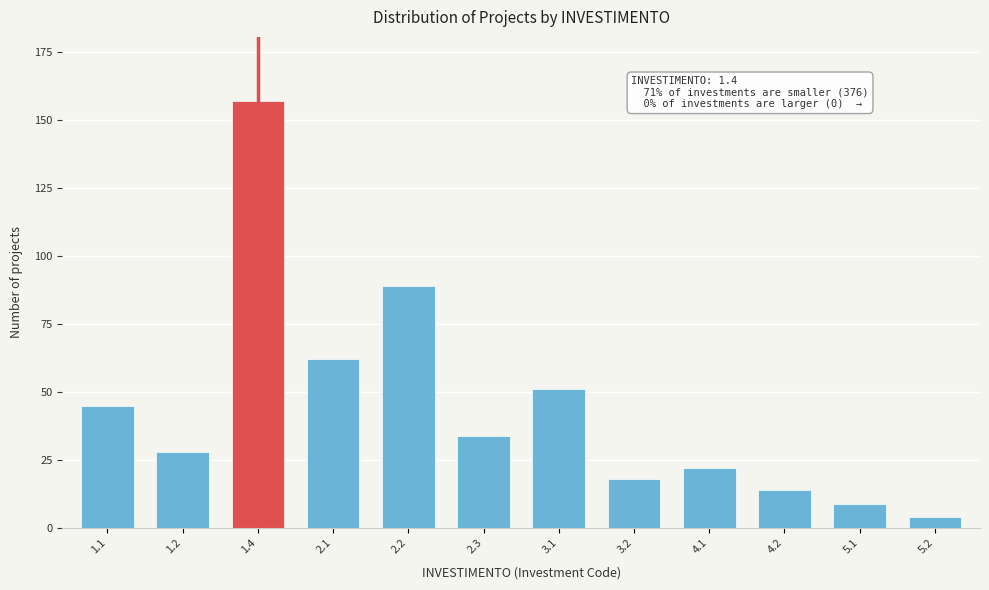

Reading left to right, what are all the values shown in this chart?

1.1=45	1.2=28	1.4=157	2.1=62	2.2=89	2.3=34	3.1=51	3.2=18	4.1=22	4.2=14	5.1=9	5.2=4